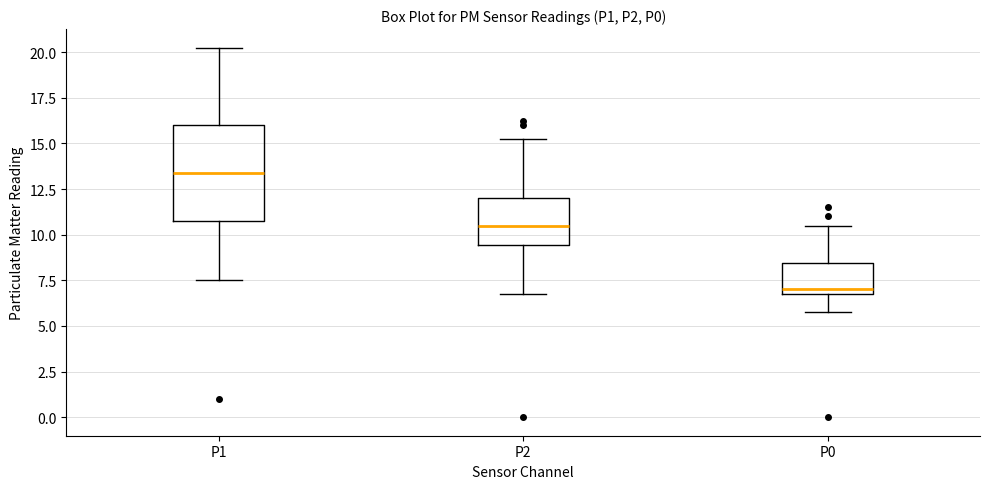

Which box's median line is the lowest?

P0